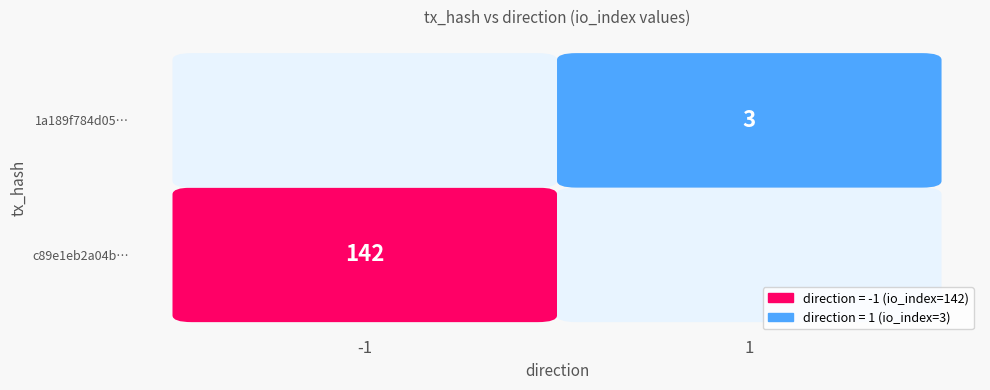

List the series in order of their peak value, highest first.

c89e1eb2a04b0ecee9394b347d43c675953616e, 1a189f784d0512c96163e3d6e01c5ae8848acc6